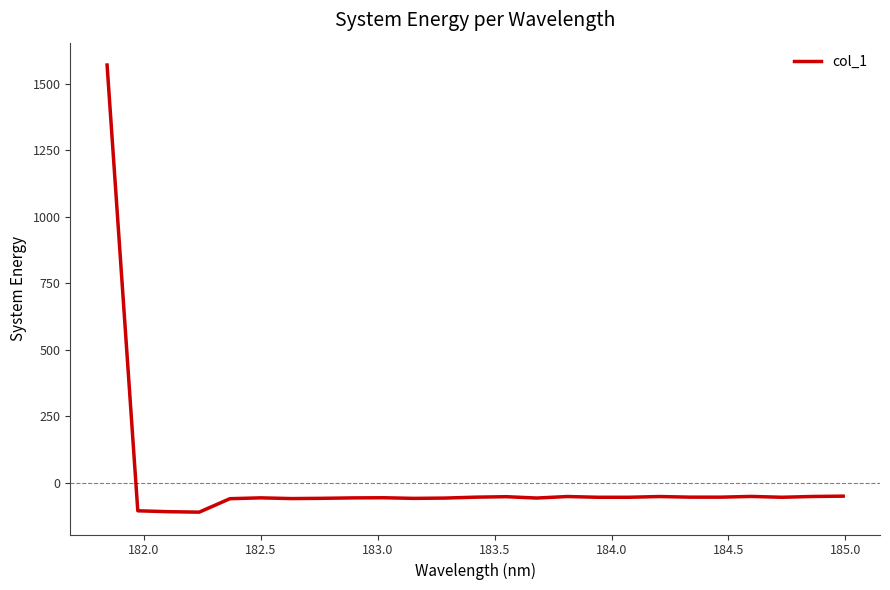

What is the minimum value shown in the chart?

-109.7